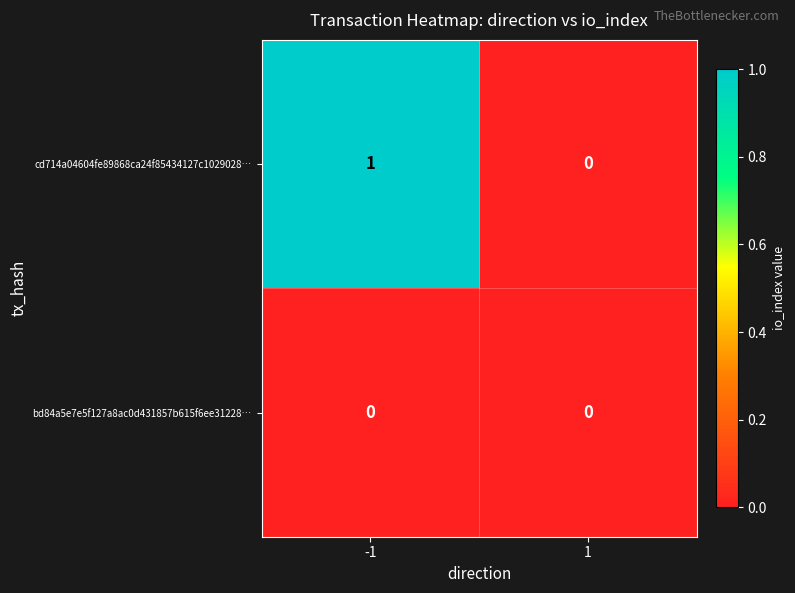

What is the total value across all series at -1?

1